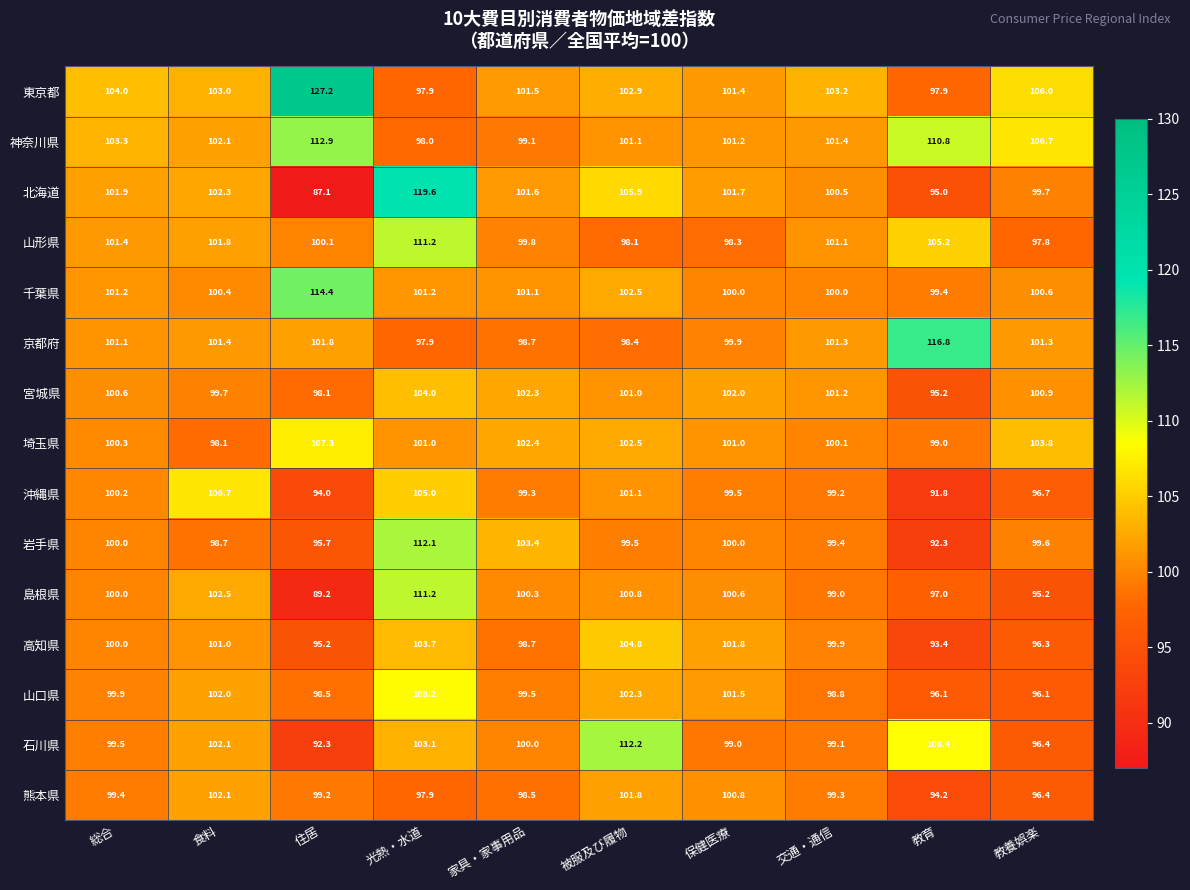

Which series has the widest spread of values?

北海道